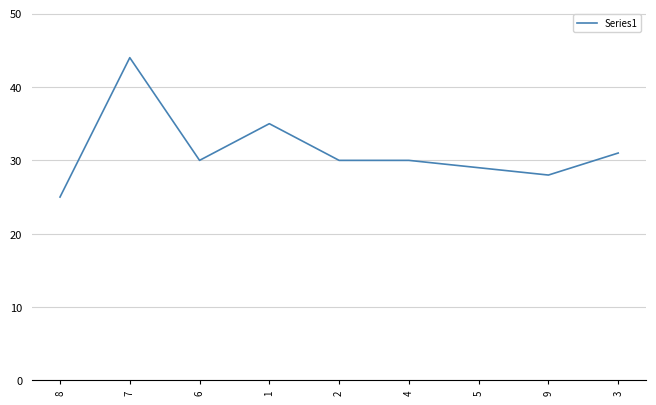

Which category has the lowest value across all series?

8